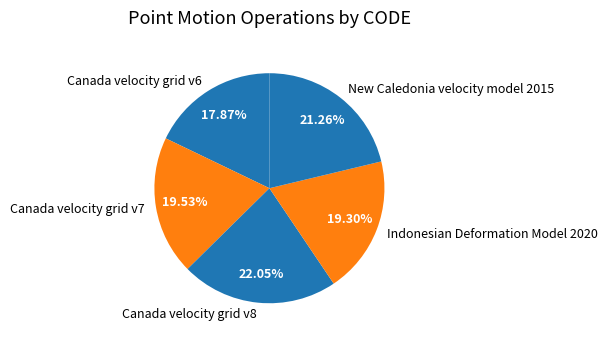

To the nearest percent, what portion does Canada velocity grid v8 represent?

22%